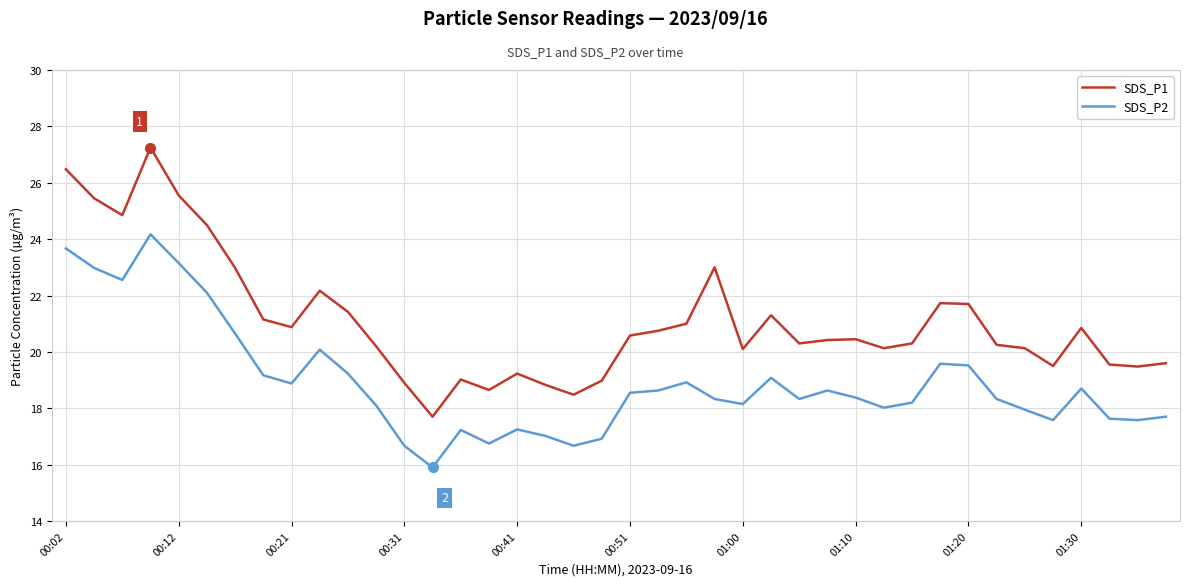

Rank the series by their average value, from highest to lowest.

SDS_P1, SDS_P2